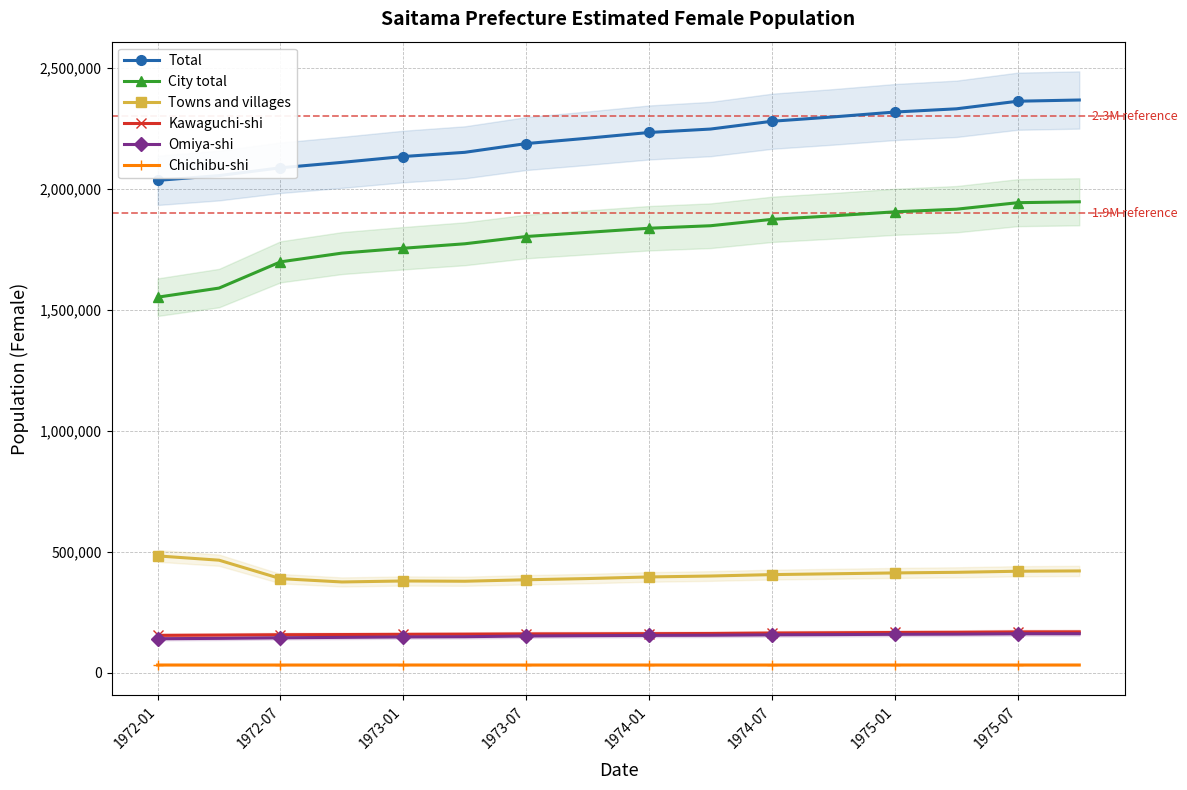

What is the maximum value for Towns and villages?

482812